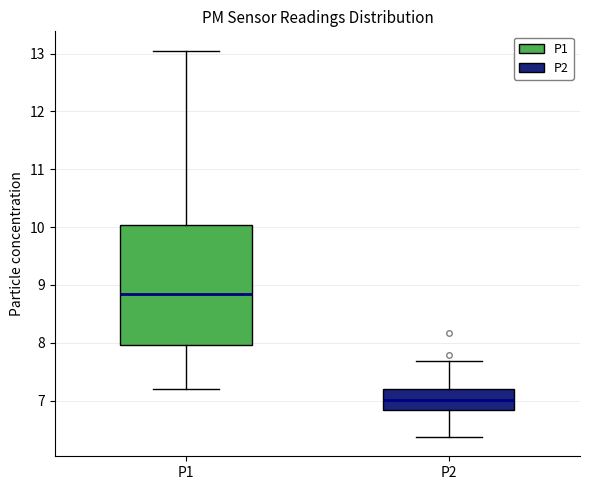

Reading left to right, read every box against the y-axis: the position of its median line, the range the box covers, and the ends of its whiskers. The values are not printed on the chart, so give them approximately, as read against the axis.

P1: median 8.8, box 8.0 to 10.0, whiskers 7.2 to 13.1
P2: median 7.0, box 6.8 to 7.2, whiskers 6.4 to 7.7